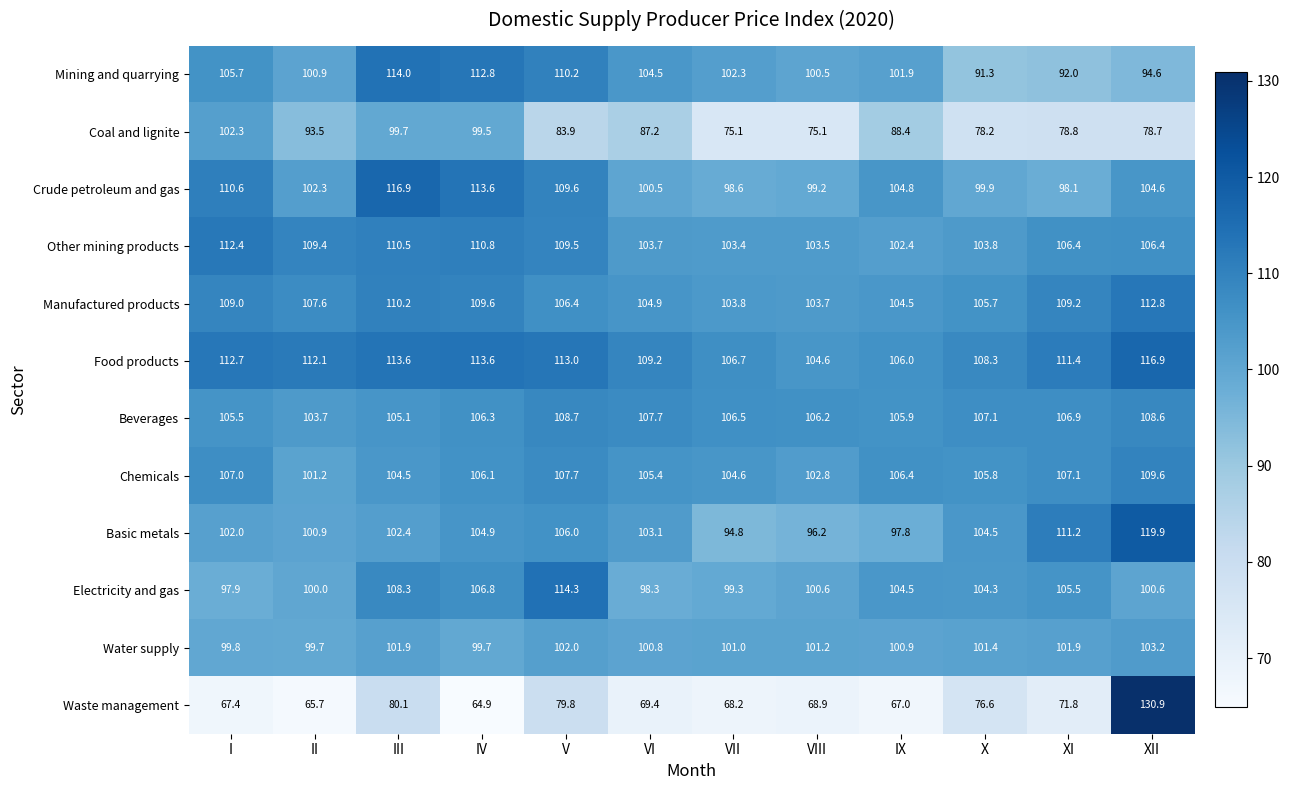

Which series has the widest spread of values?

Waste management